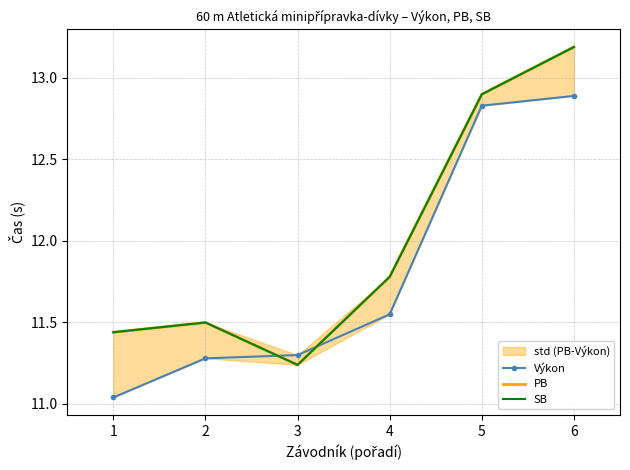

What is the minimum value for Výkon?

11.0